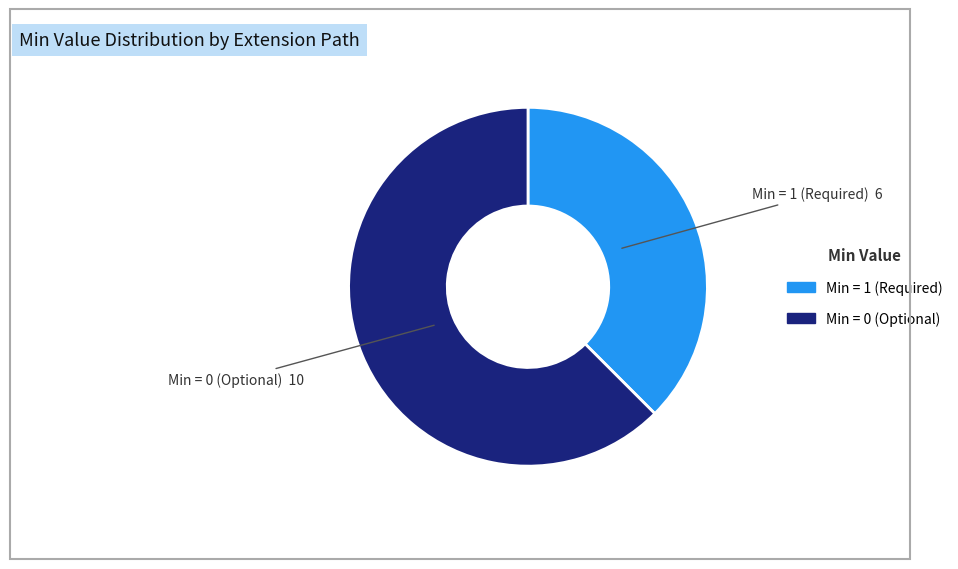

How many slices are in this pie chart?

2